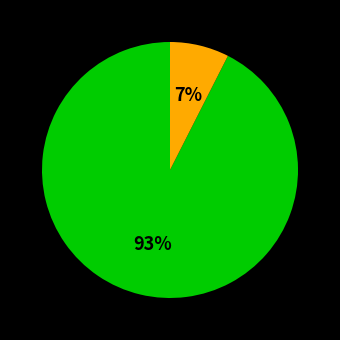

To the nearest percent, what is the average slice percentage?

50%